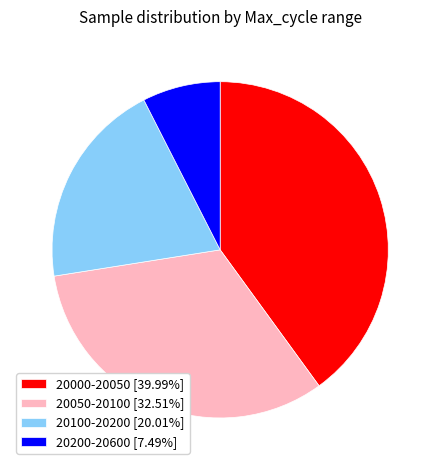

Is there a majority slice in this chart?

No